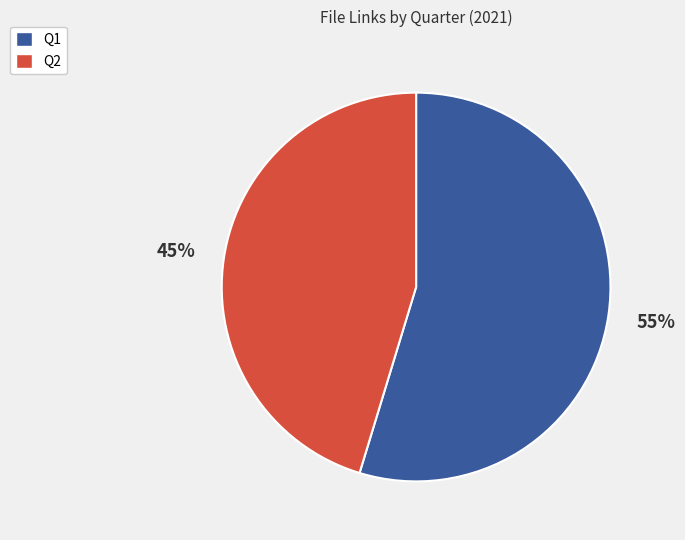

How many slices are in this pie chart?

2